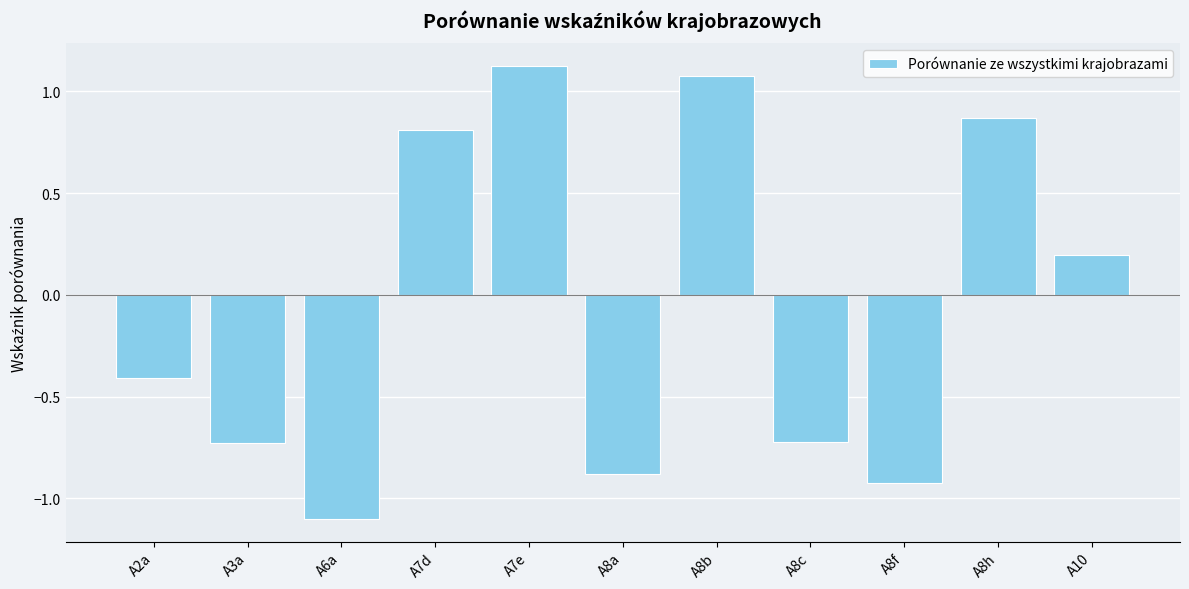

The chart shows a value of 0.7 at A8b. True or false?

False